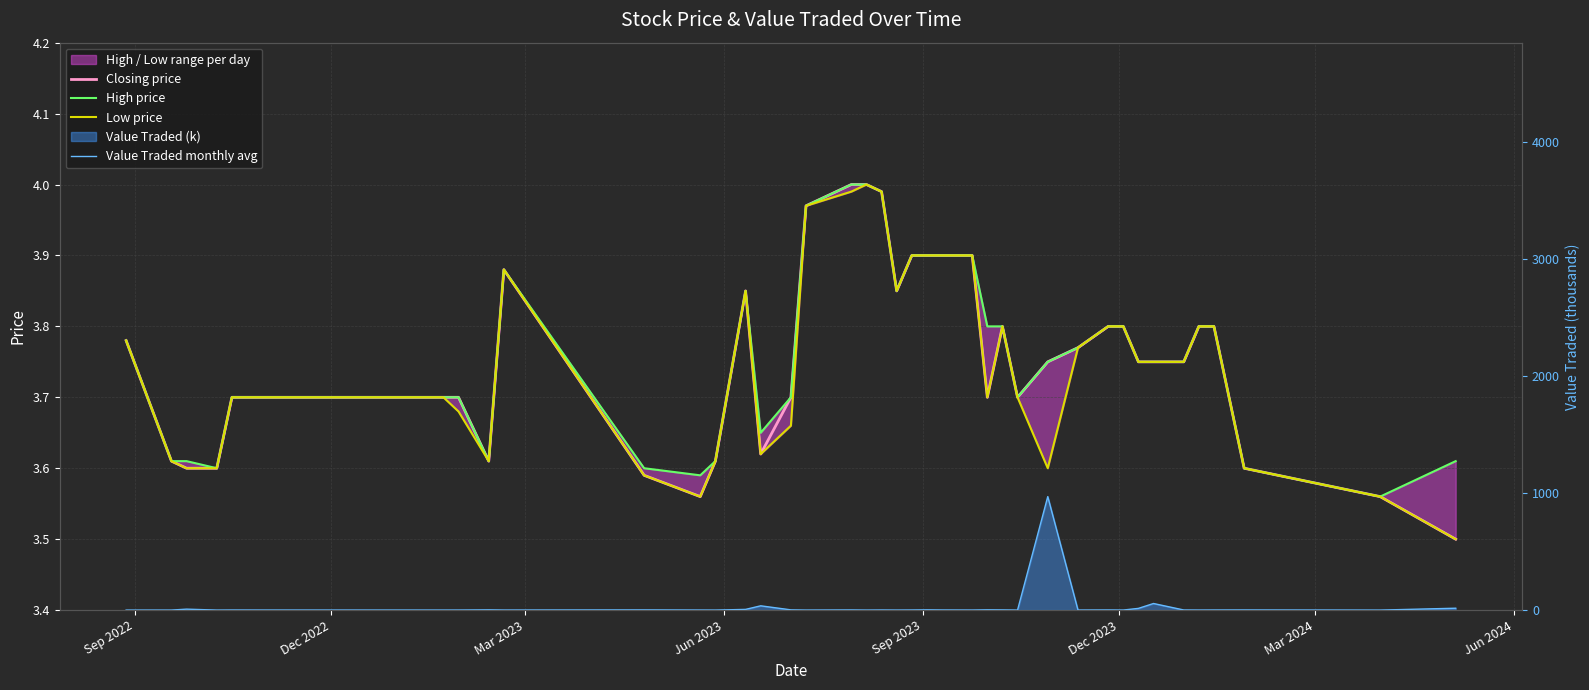

Between which two adjacent categories do Closing price and Value Traded monthly avg first intersect?

Dec 2022 and Mar 2023